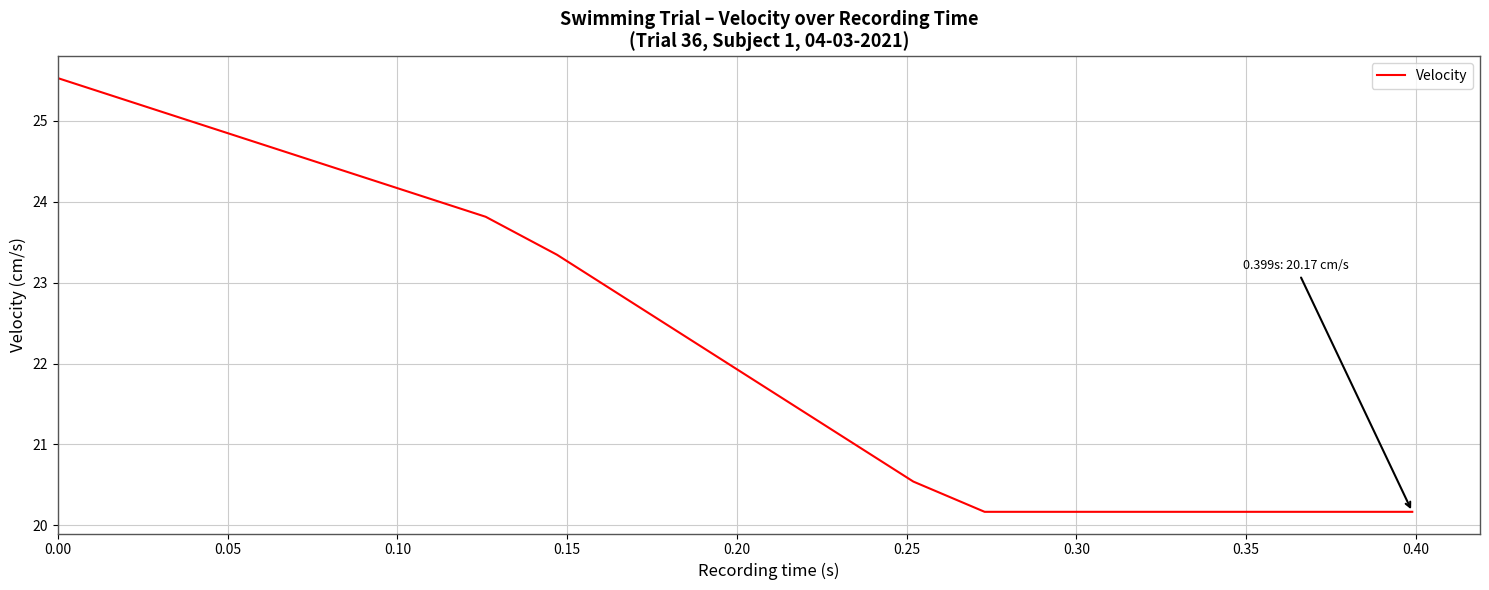

What is the difference between the maximum and minimum values?

5.4